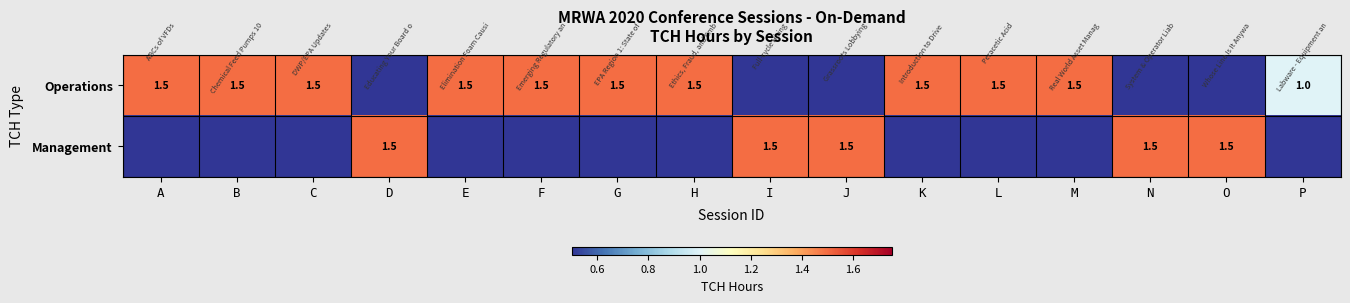

The Operations series shows 1.5 at A. True or false?

True